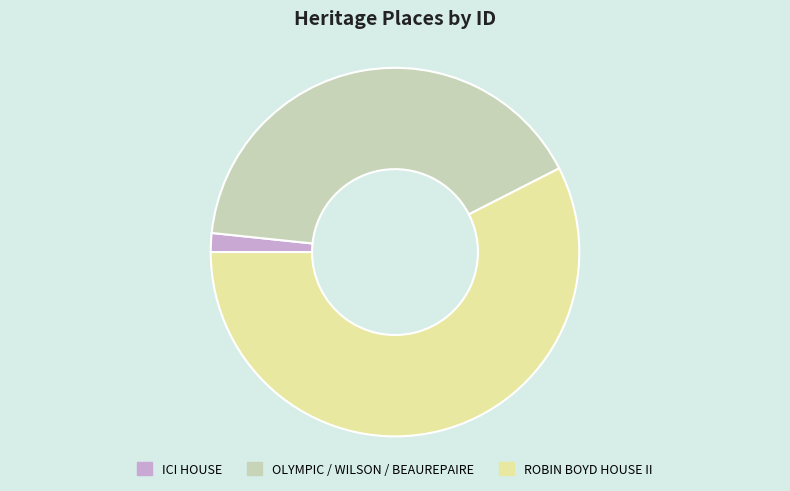

True or false: OLYMPIC / WILSON / BEAUREPAIRE accounts for 27% of the total.

False